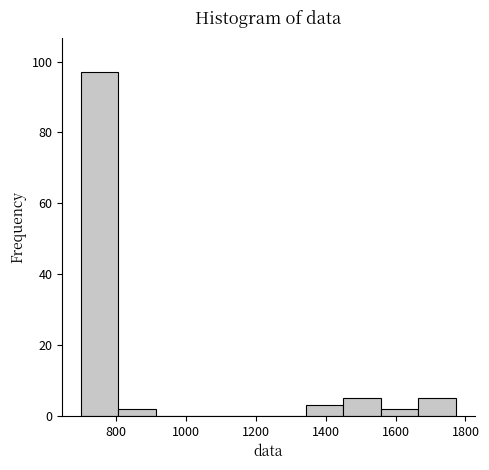

Reading left to right, transcribe this chart: for each bar, give the range it covers on the x-axis and its height. Neither the bar edges nor the heights are printed on the chart, so give them approximately, as read against the axes.

700 to 800: 98
800 to 920: 2
920 to 1020: 0
1020 to 1120: 0
1120 to 1240: 0
1240 to 1340: 0
1340 to 1460: 4
1460 to 1560: 6
1560 to 1660: 2
1660 to 1780: 6